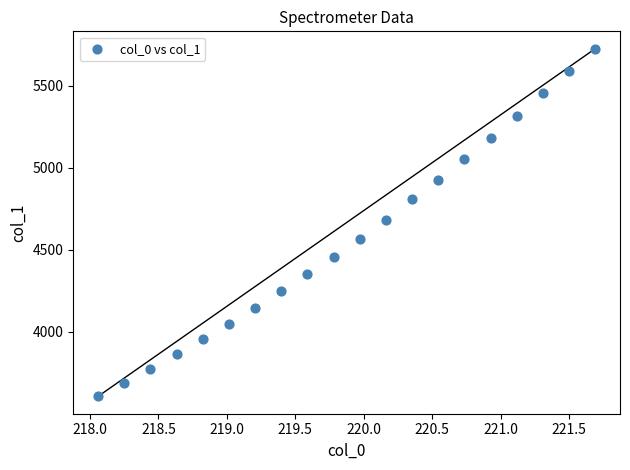

What is the range of Y values (max minus min)?

2119.5